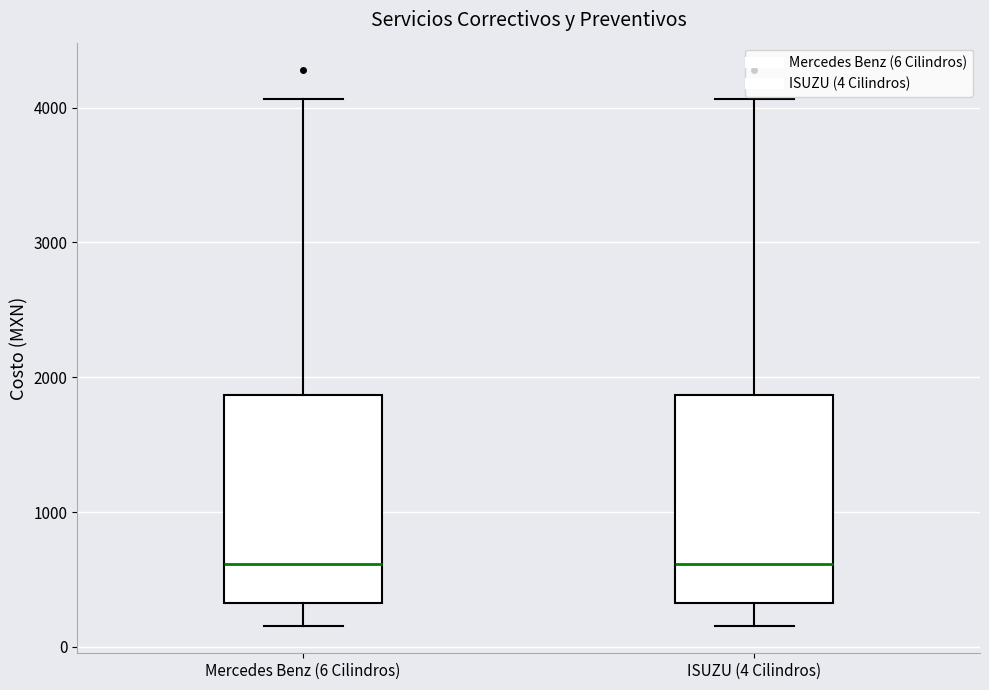

Reading left to right, read every box against the y-axis: the position of its median line, the range the box covers, and the ends of its whiskers. The values are not printed on the chart, so give them approximately, as read against the axis.

Mercedes Benz (6 Cilindros): median 600, box 300 to 1900, whiskers 200 to 4100
ISUZU (4 Cilindros): median 600, box 300 to 1900, whiskers 200 to 4100